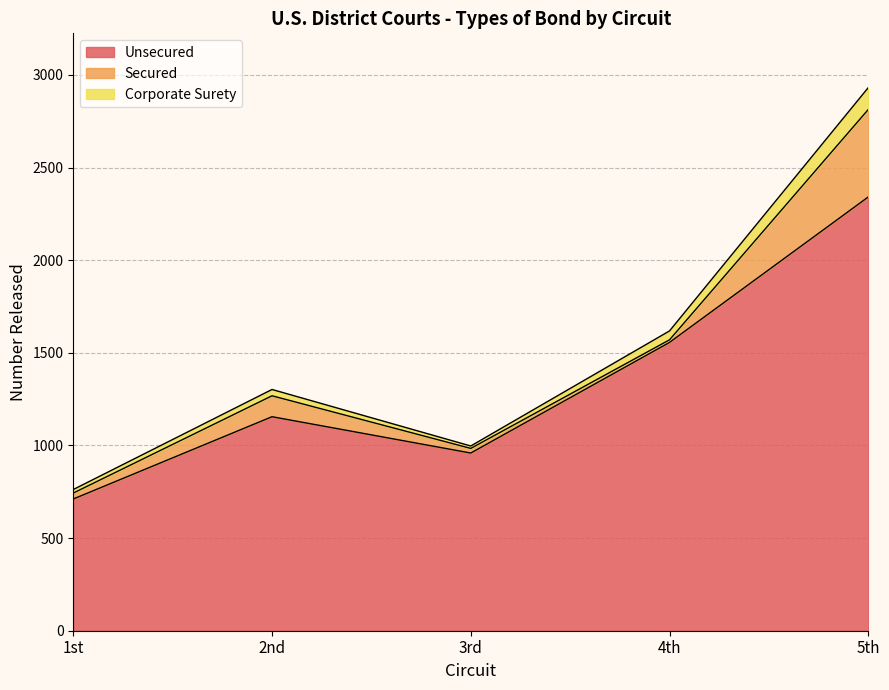

True or false: Unsecured and Corporate Surety intersect in this chart.

False